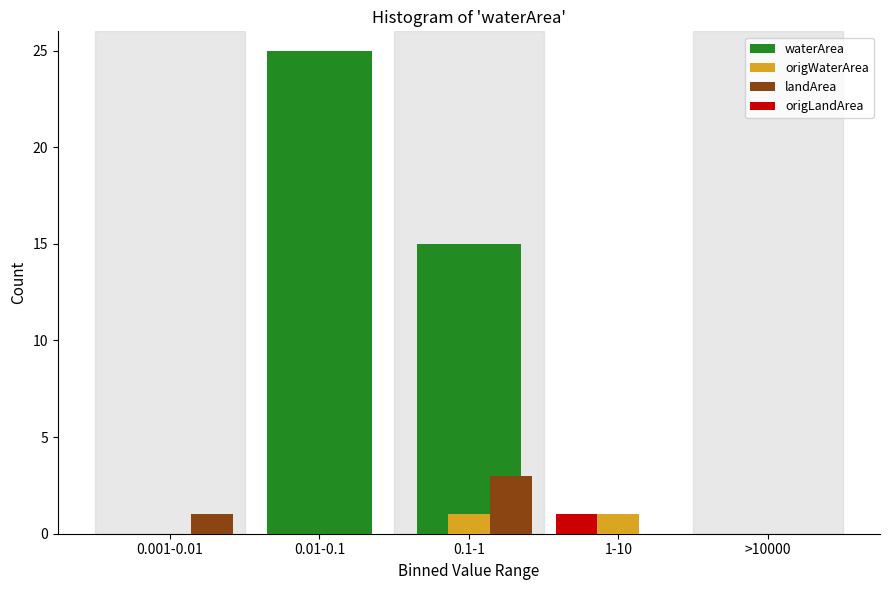

Reading right to left, list all the values displayed in this chart.

waterArea: >10000=0	1-10=0	0.1-1=15	0.01-0.1=25	0.001-0.01=0
origWaterArea: >10000=0	1-10=1	0.1-1=1	0.01-0.1=0	0.001-0.01=0
landArea: >10000=0	1-10=0	0.1-1=3	0.01-0.1=0	0.001-0.01=1
origLandArea: >10000=0	1-10=1	0.1-1=0	0.01-0.1=0	0.001-0.01=0